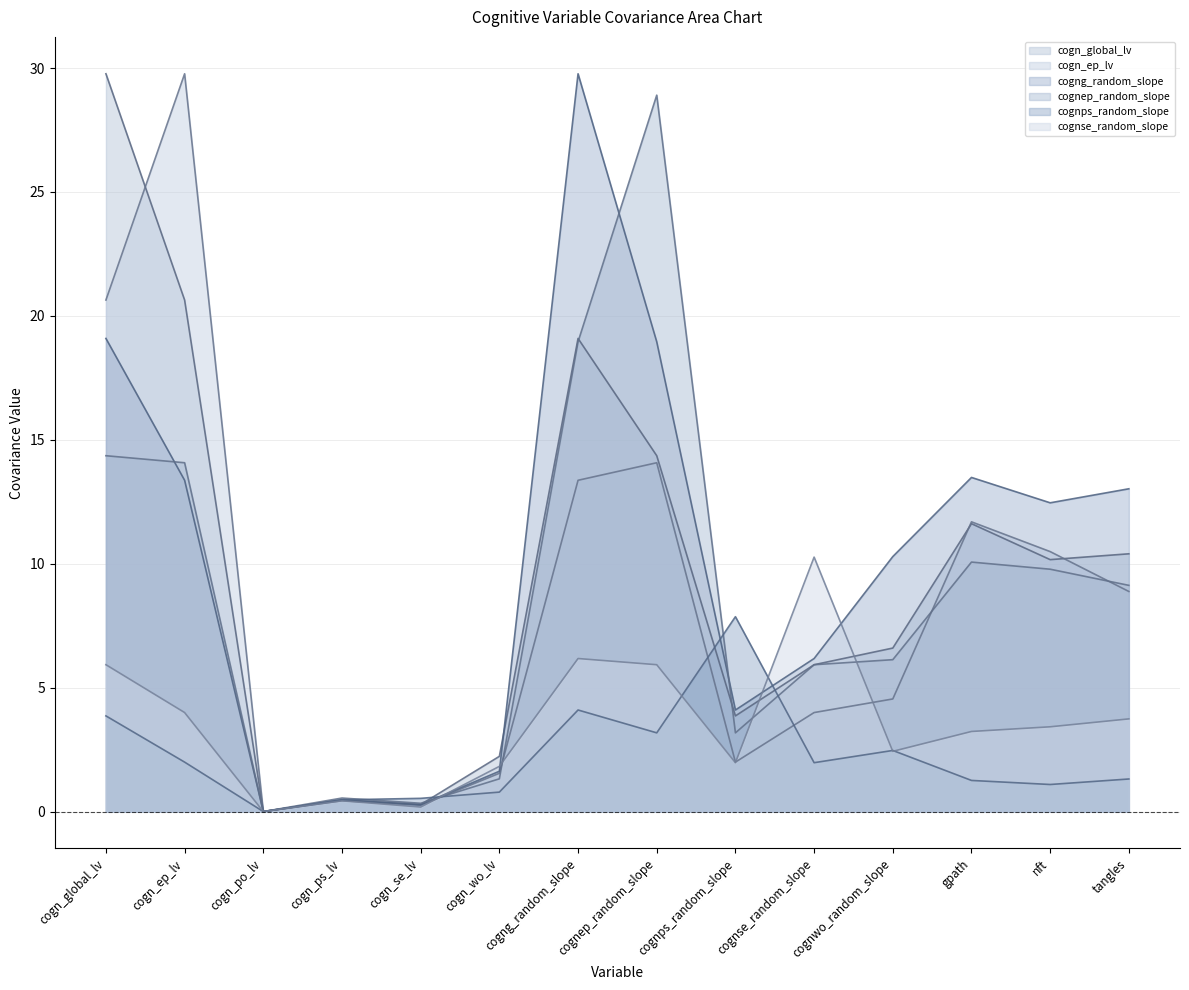

Count the number of categories in the chart.

14